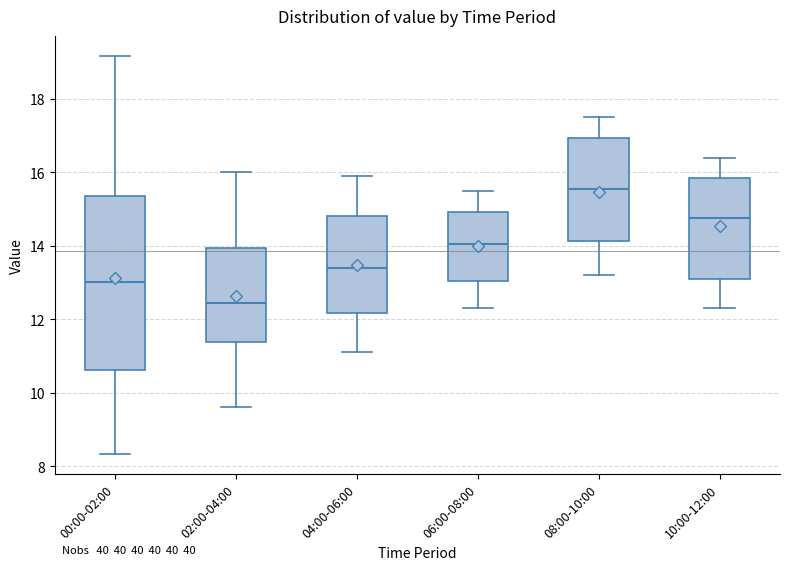

Where does the lower whisker of the box for 00:00-02:00 end on the y-axis? The values are not printed on the chart, so give them approximately, as read against the axis.

8.4